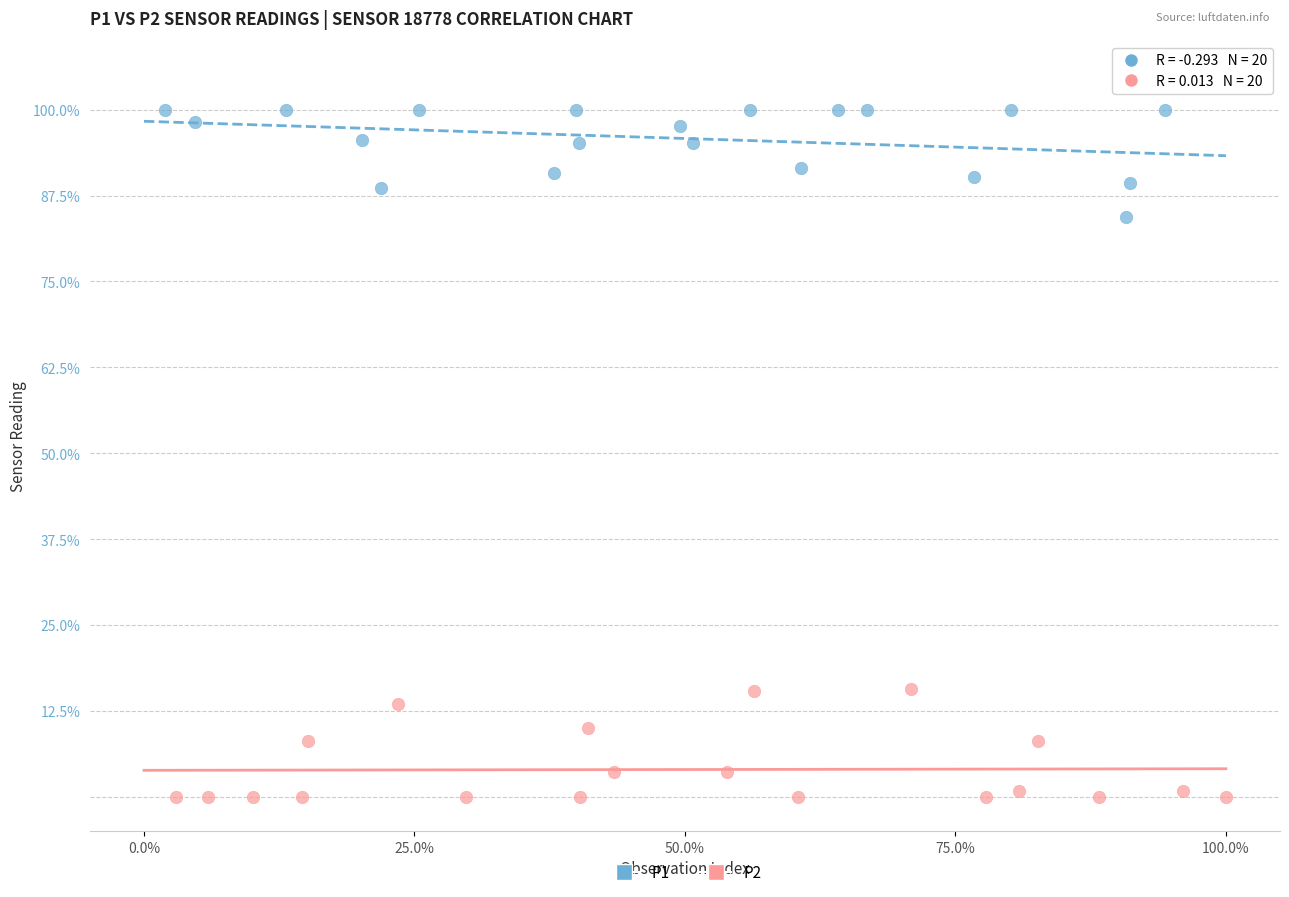

What are all the series names shown in the legend?

P1, P2